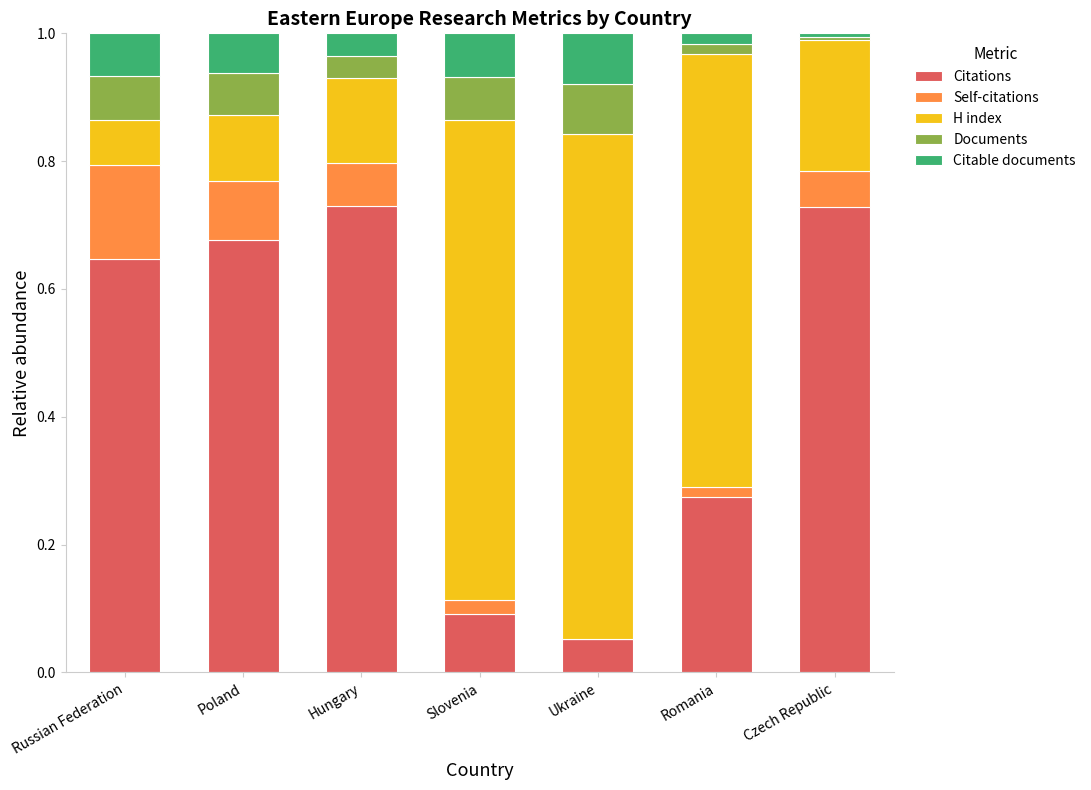

Is it true that Citations equals 0.1 at Ukraine?

True